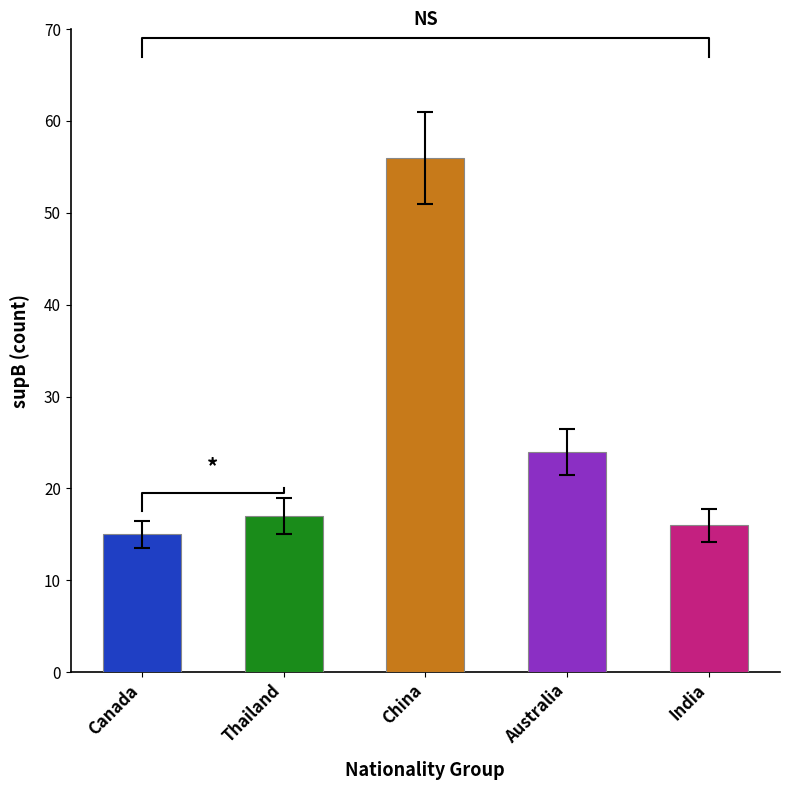

What is the value of the supB bar at the 5th from the left?

16.0